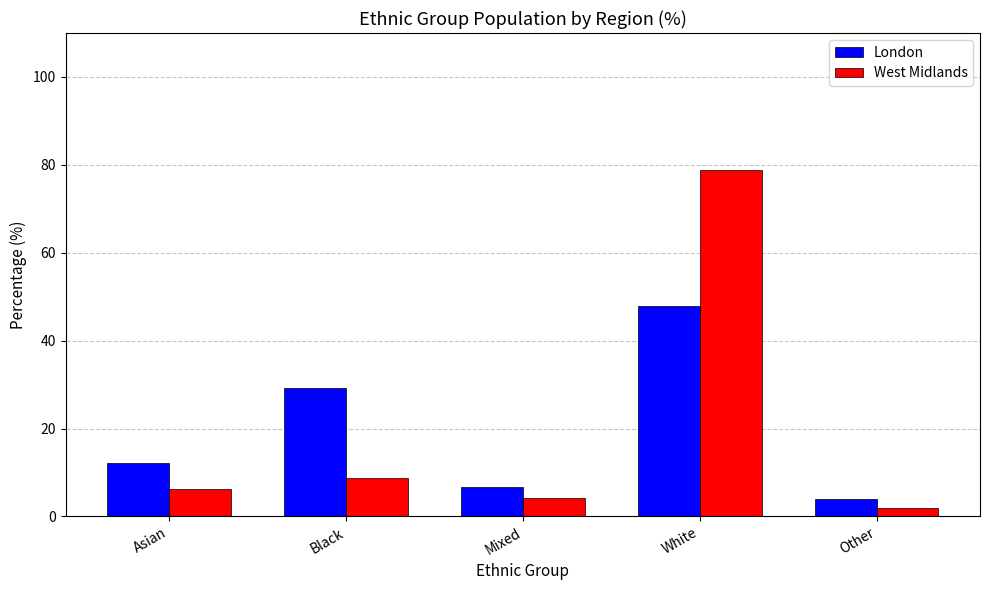

What position from the left is Asian?

1